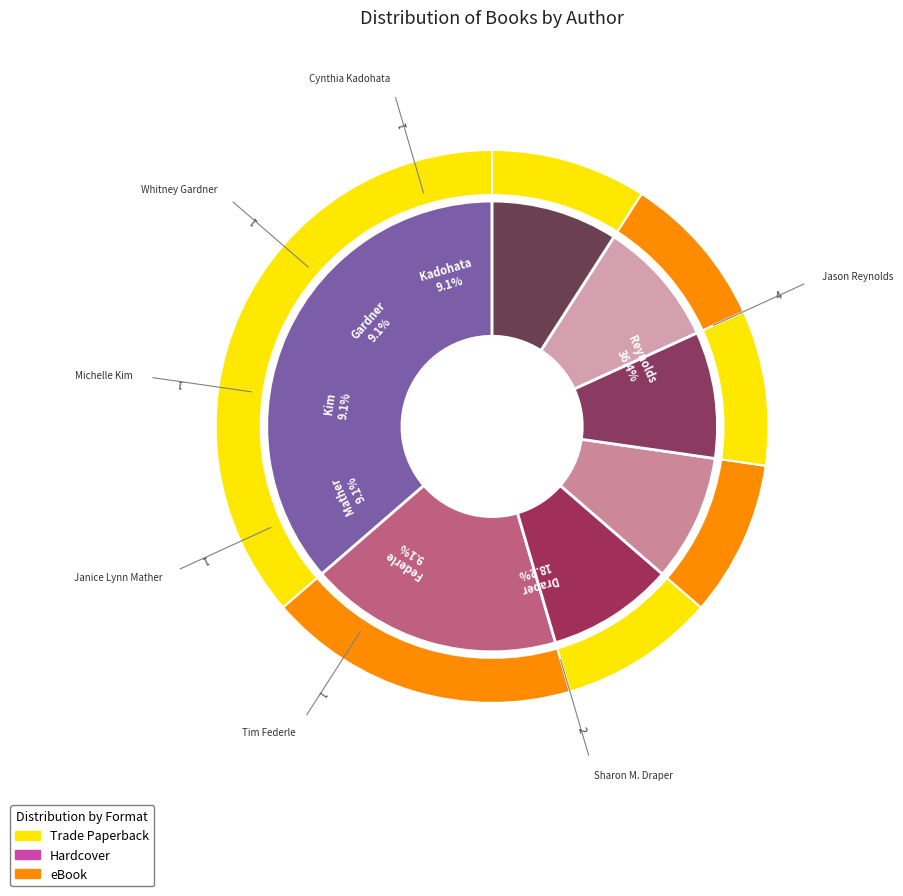

How many segments does this pie chart have?

7